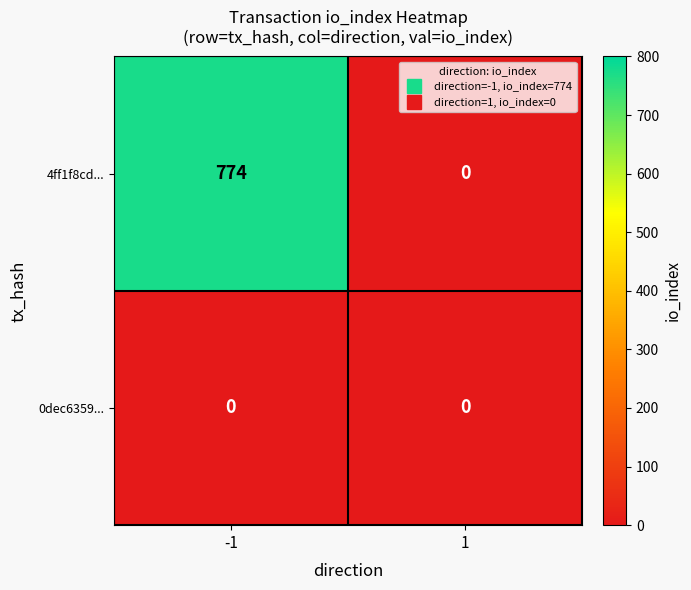

What is the difference between the 4ff1f8cd... values at 1 and -1?

774